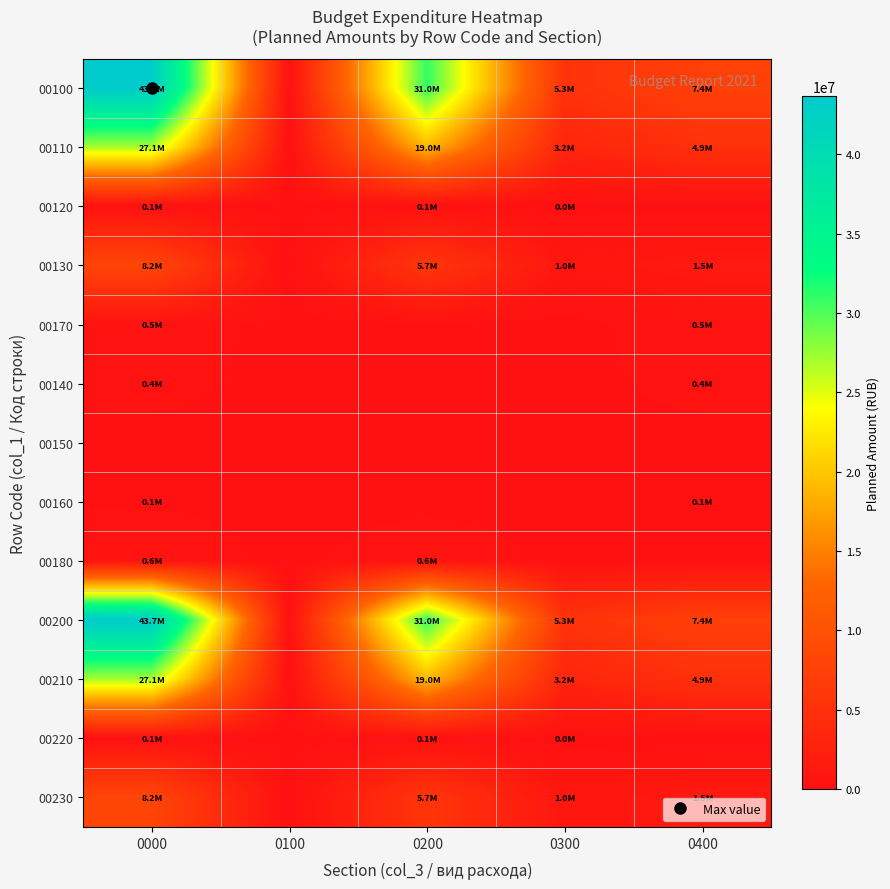

Reading left to right, transcribe all the data shown in this chart.

00100: 0000=43661558.6	0100=0.0	0200=30956007.0	0300=5322400.6	0400=7383151.0
00110: 0000=27106550.0	0100=0.0	0200=18992600.0	0300=3177450.0	0400=4936500.0
00120: 0000=74650.0	0100=0.0	0200=59650.0	0300=15000.0	0400=0.0
00130: 0000=8171380.0	0100=0.0	0200=5732320.0	0300=954760.0	0400=1484300.0
00170: 0000=498300.0	0100=0.0	0200=0.0	0300=0.0	0400=498300.0
00140: 0000=365500.0	0100=0.0	0200=0.0	0300=0.0	0400=365500.0
00150: 0000=0.0	0100=0.0	0200=0.0	0300=0.0	0400=0.0
00160: 0000=110600.0	0100=0.0	0200=0.0	0300=0.0	0400=110600.0
00180: 0000=627440.0	0100=0.0	0200=627440.0	0300=0.0	0400=0.0
00200: 0000=43661558.6	0100=0.0	0200=30956007.0	0300=5322400.6	0400=7383151.0
00210: 0000=27106550.0	0100=0.0	0200=18992600.0	0300=3177450.0	0400=4936500.0
00220: 0000=74650.0	0100=0.0	0200=59650.0	0300=15000.0	0400=0.0
00230: 0000=8171380.0	0100=0.0	0200=5732320.0	0300=954760.0	0400=1484300.0